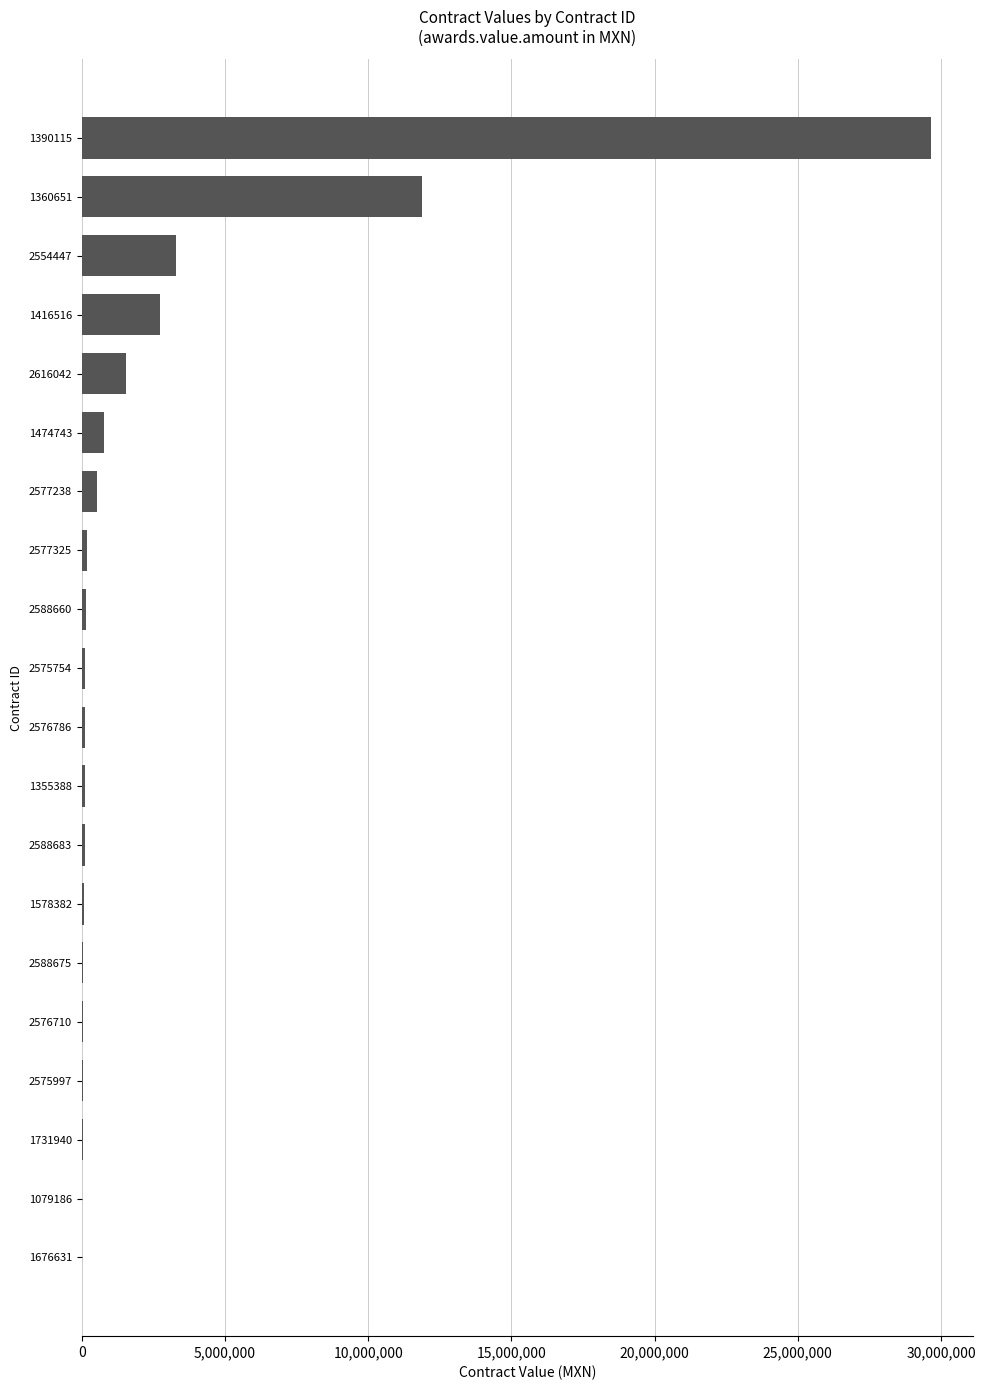

What is the ratio of the value at 1474743 to the value at 1416516?

0.3